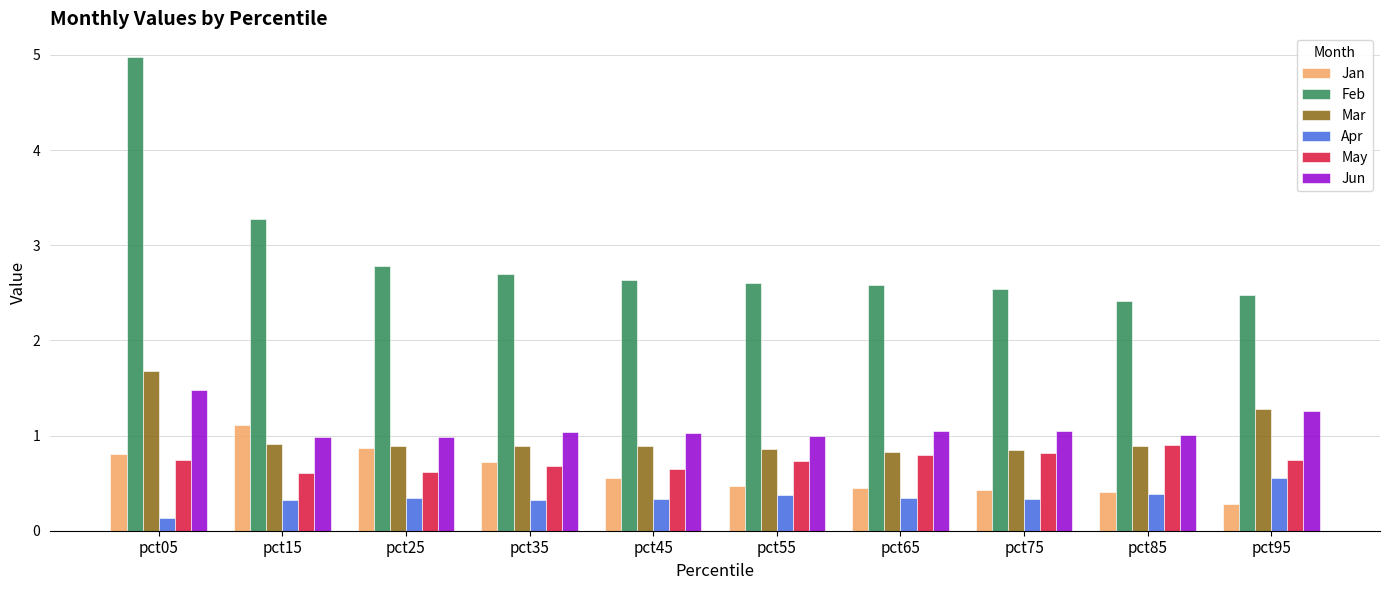

Which series changed the most between pct15 and pct25?

Feb